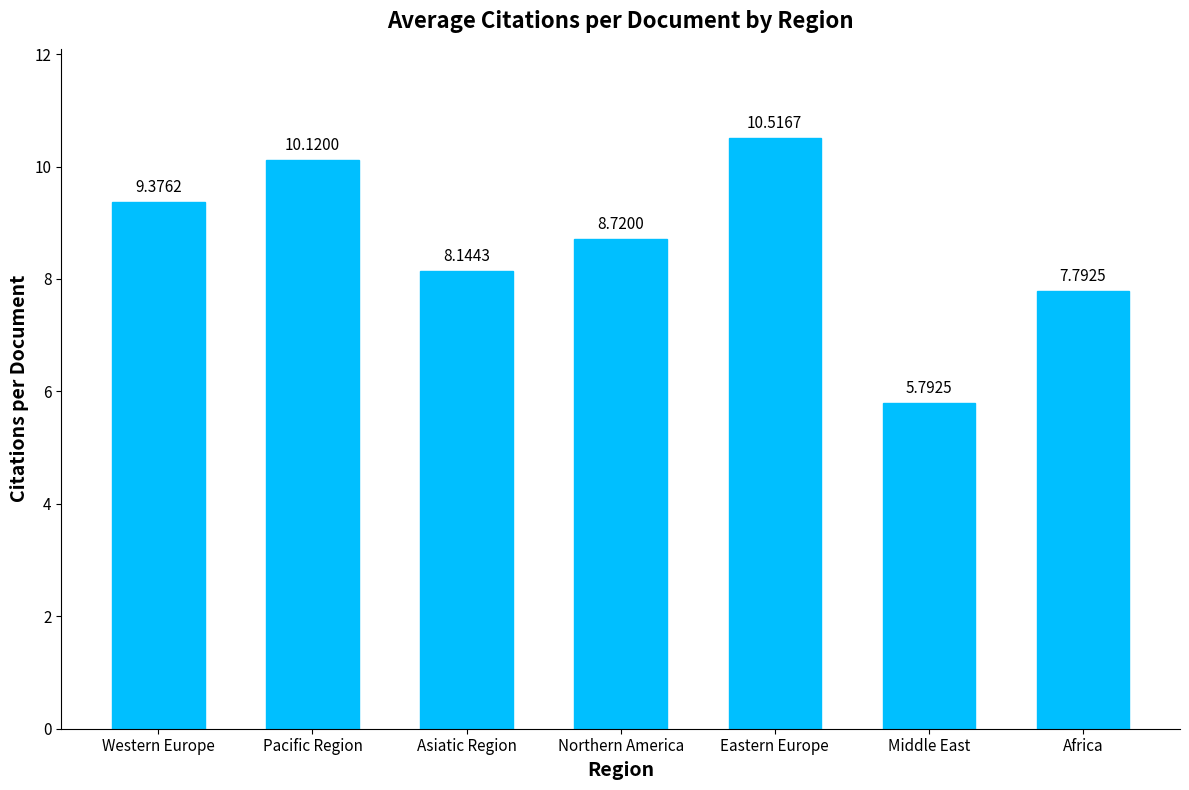

What is the greatest value displayed?

10.5